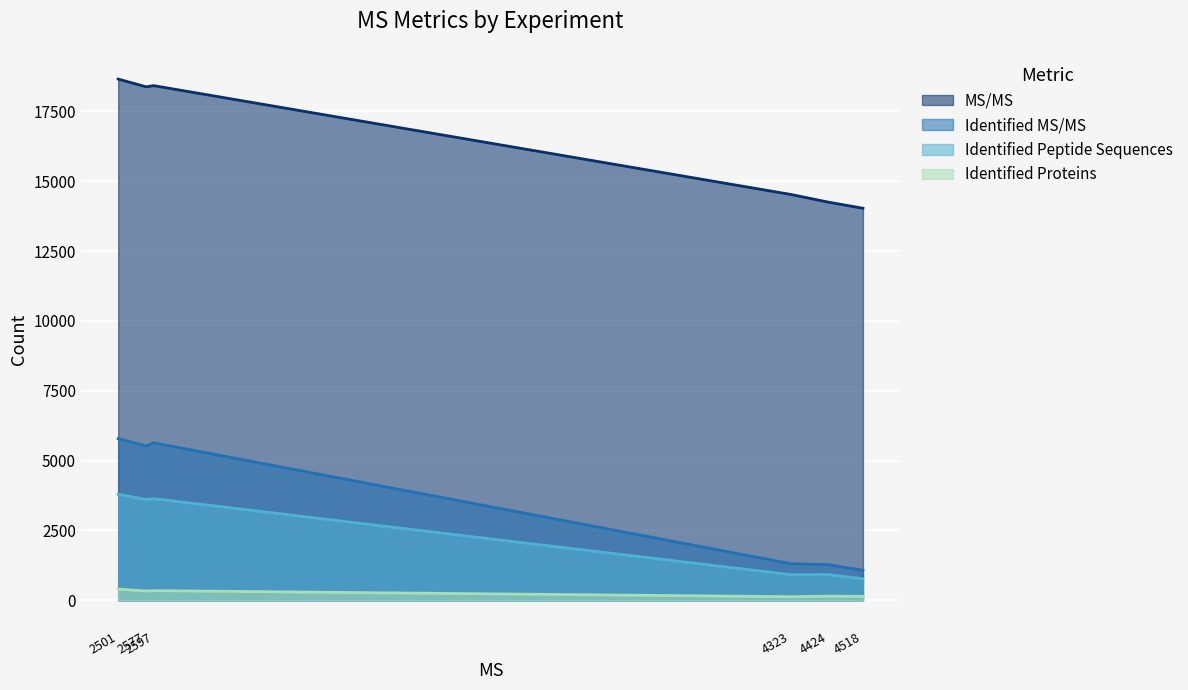

List the series in order of their peak value, highest first.

MS/MS, Identified MS/MS, Identified Peptide Sequences, Identified Proteins